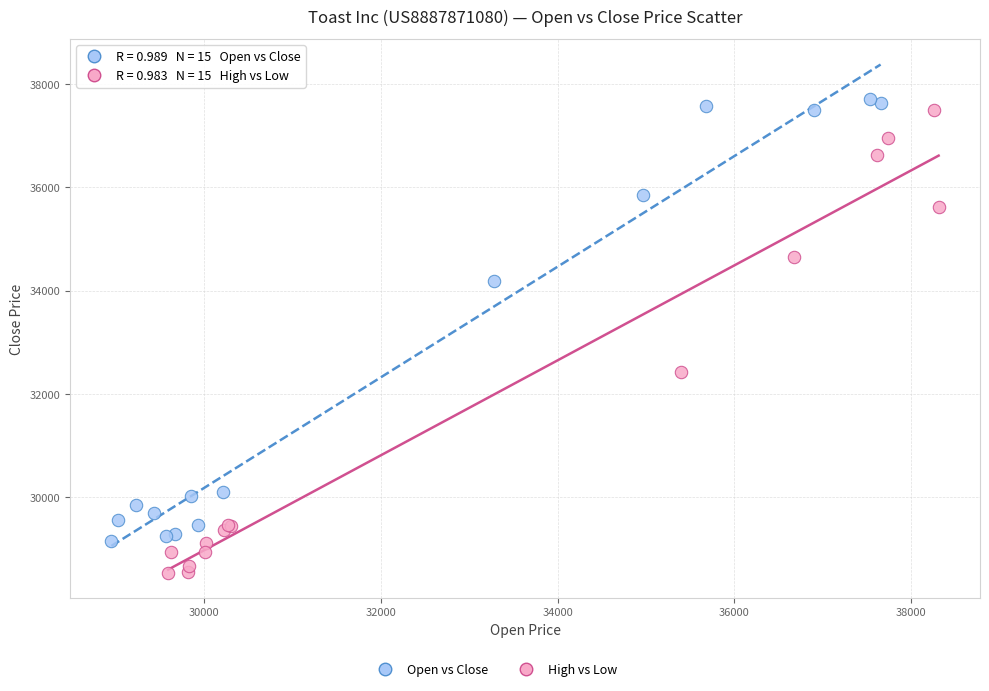

Which series reaches the maximum Y coordinate?

Open vs Close